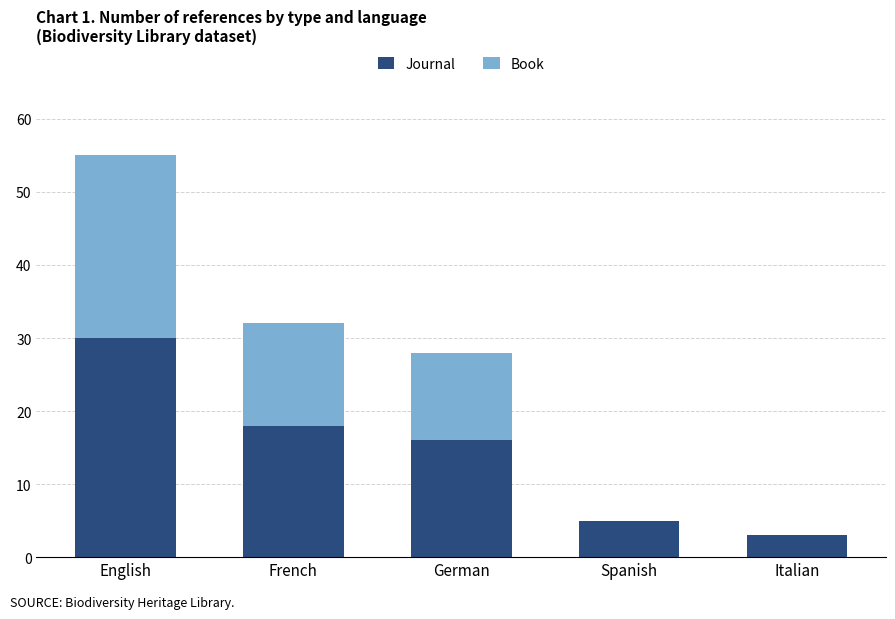

What is the sum of the Journal values at French and German?

34